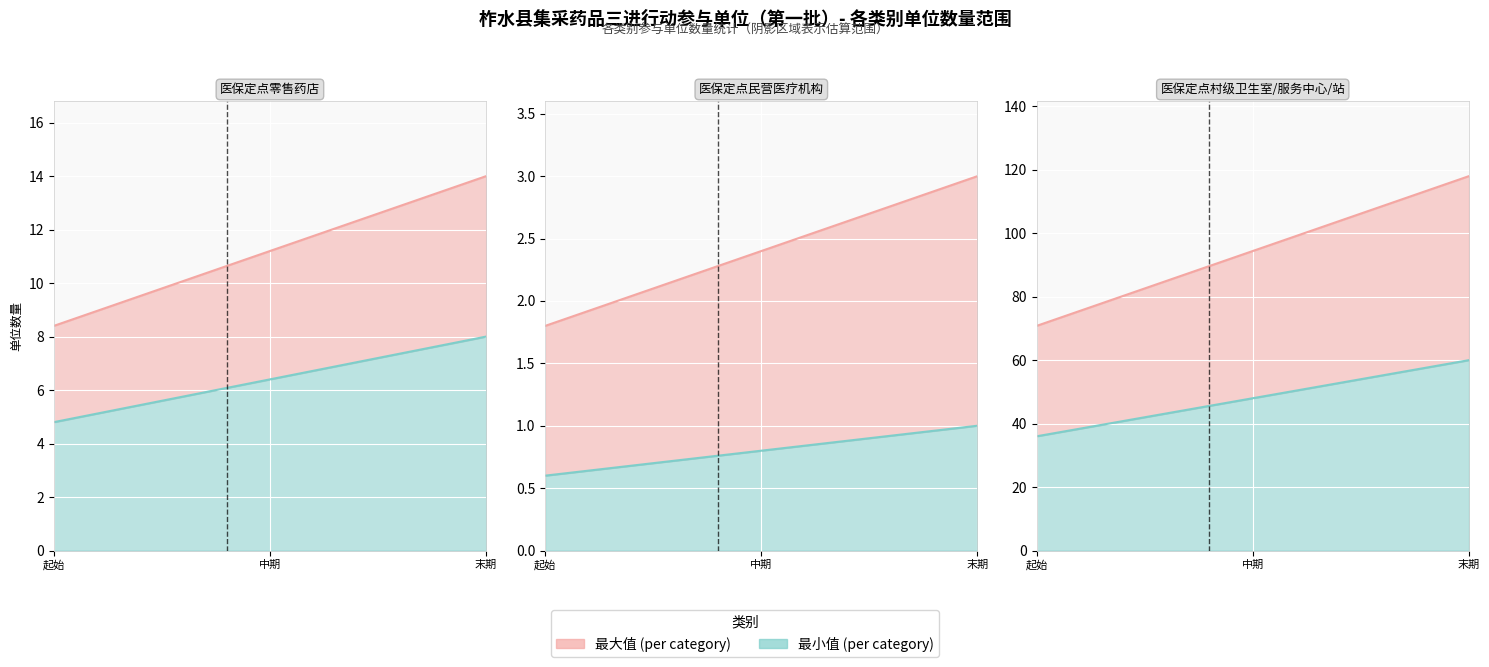

Is the value of 最大值 (per category) at 三、医保定点村级卫生室/服务中心/站 greater than the value of 最小值 (per category) at 三、医保定点村级卫生室/服务中心/站?

Yes